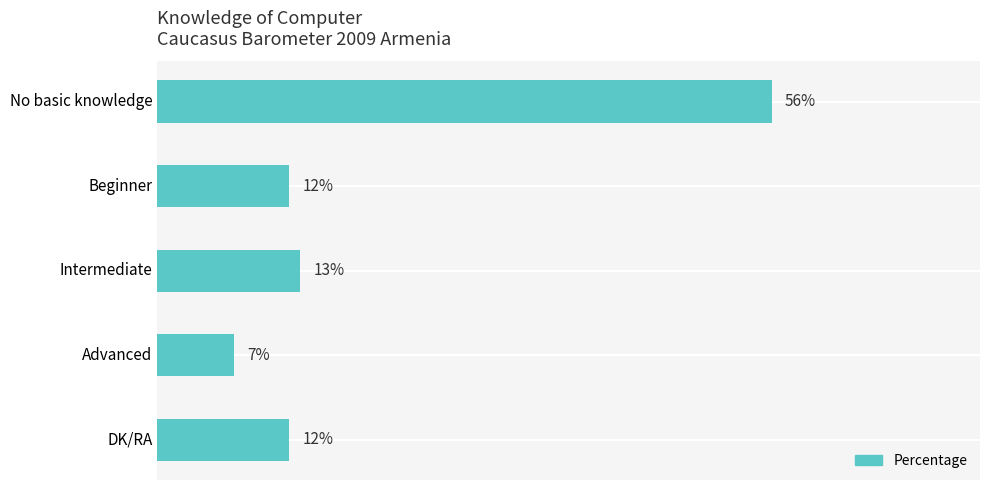

What is the label of the 2nd bar from the bottom?

Advanced